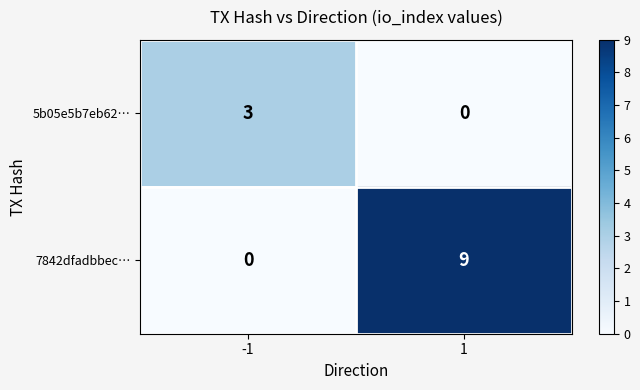

Between -1 and 1, which series saw the biggest shift?

7842dfadbbec…